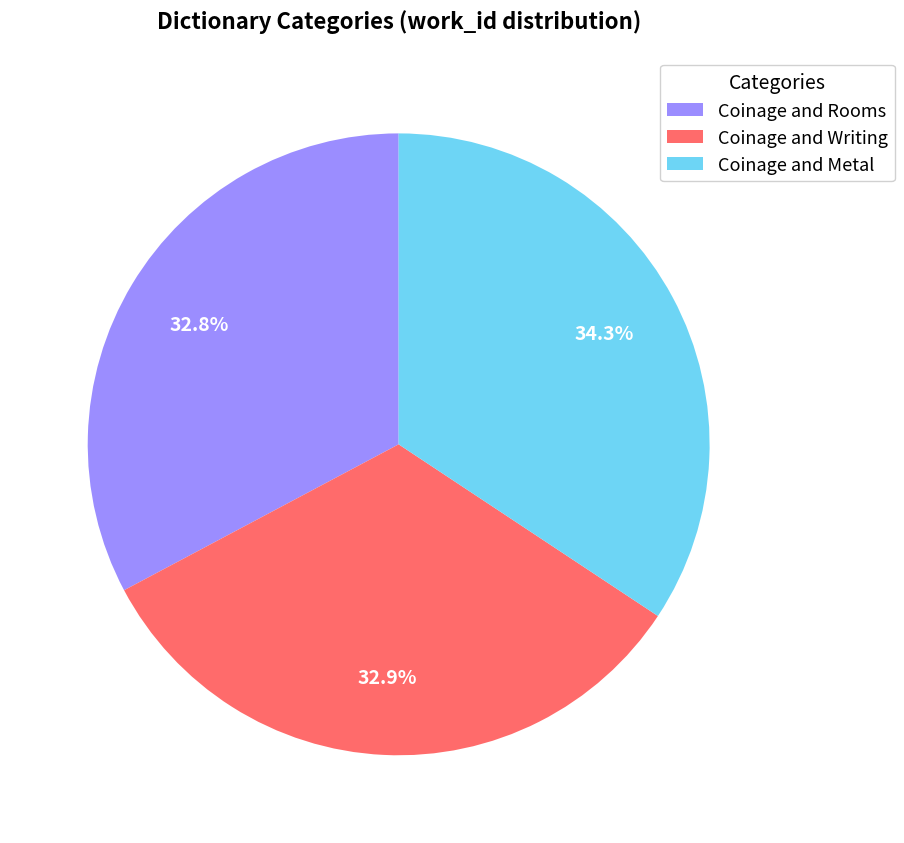

What is the ratio of the value at Coinage and Writing to the value at Coinage and Metal?

1.0